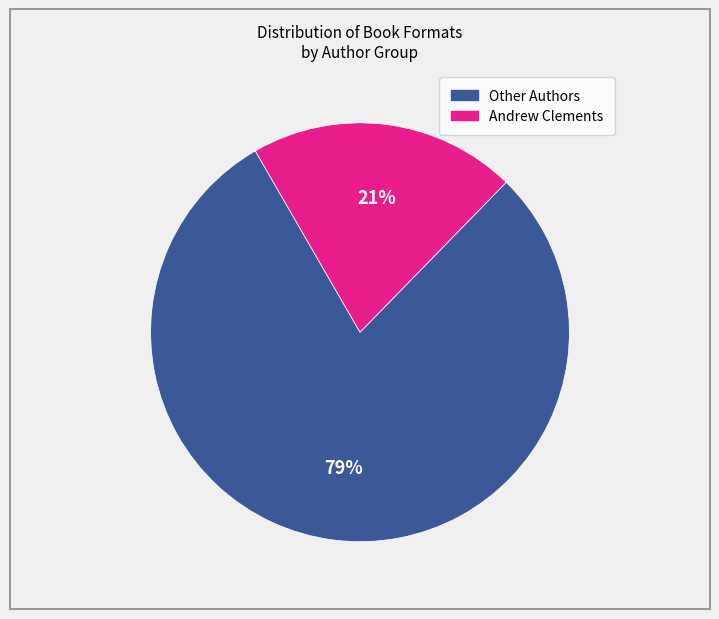

How many segments does this pie chart have?

2